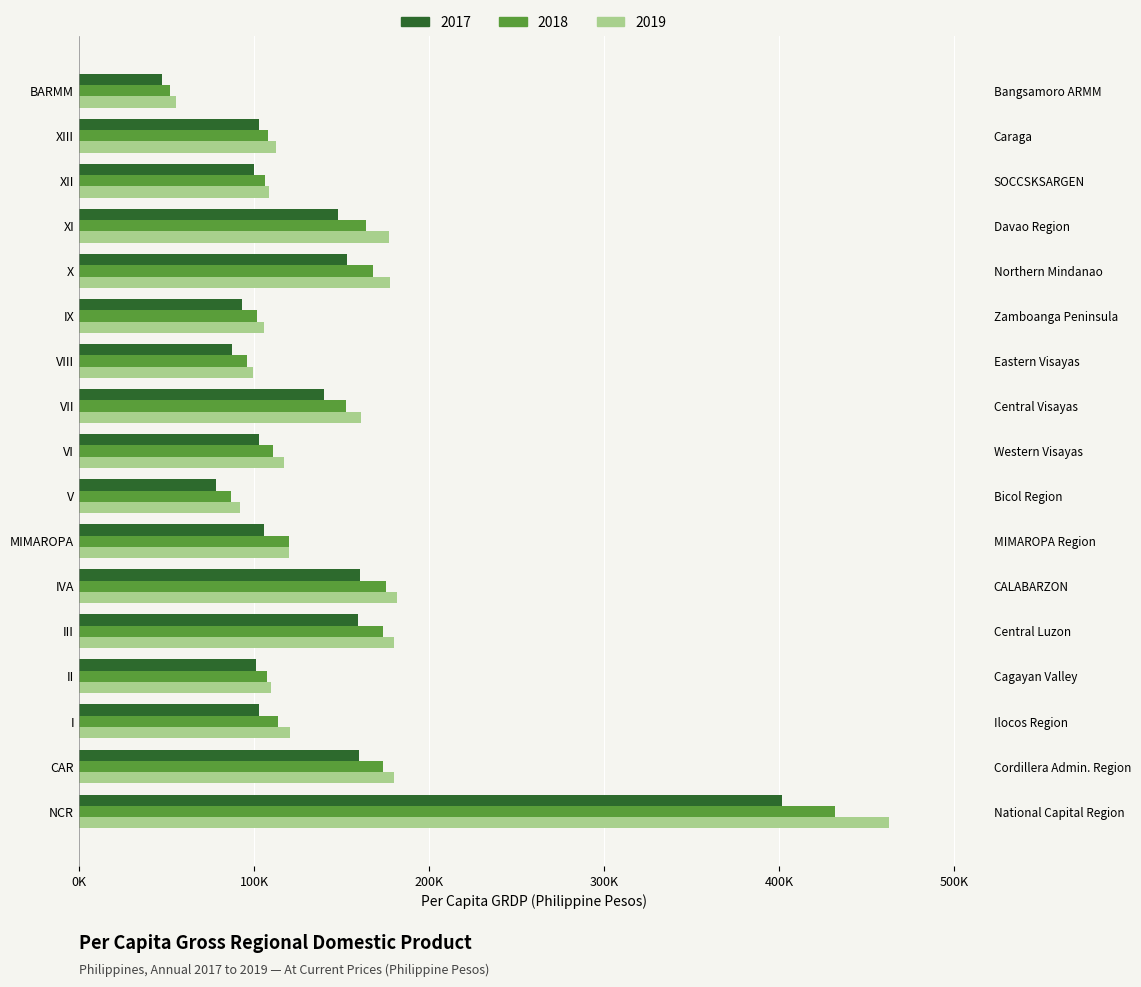

The value of 2019 at X is 177998.0. True or false?

True